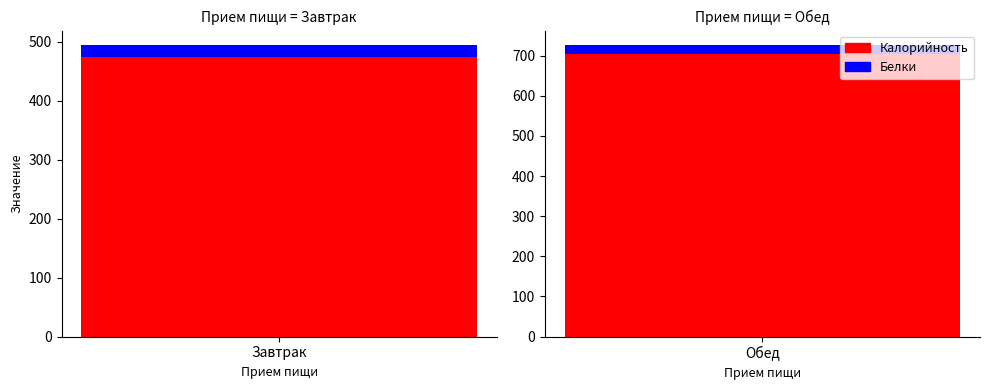

Rank the series by their average value, from lowest to highest.

Белки, Калорийность